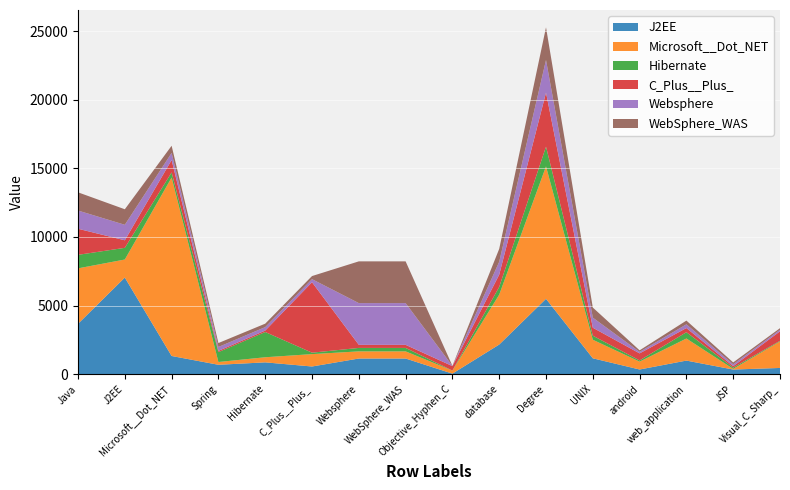

Reading left to right, list all the values displayed in this chart.

J2EE: 3664	7038	1317	675	852	550	1132	1132	30	2151	5489	1148	331	981	328	444
Microsoft__Dot_NET: 4046	1317	13020	203	372	903	521	521	221	3640	9661	1354	574	1611	48	1936
Hibernate: 986	852	372	721	1842	105	252	252	6	566	1440	296	88	459	95	43
C_Plus__Plus_: 1903	550	903	90	105	5140	225	225	322	893	3942	581	513	304	104	693
Websphere: 1329	1132	521	286	252	225	3045	3045	11	941	2381	736	112	272	136	115
WebSphere_WAS: 1329	1132	521	286	252	225	3045	3045	11	941	2381	736	112	272	136	115